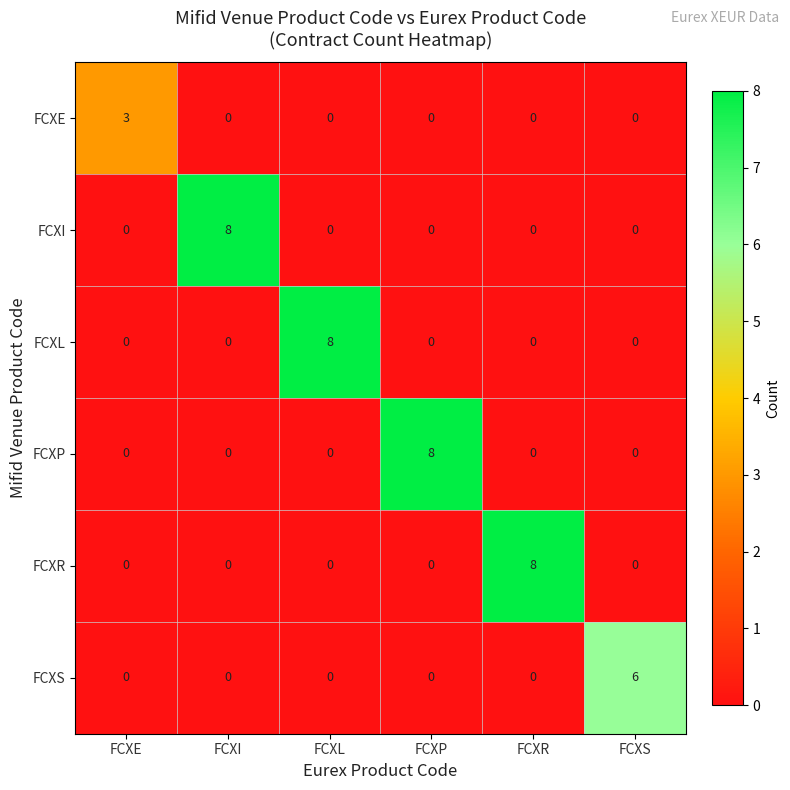

Between FCXP and FCXS, which series saw the biggest shift?

FCXP